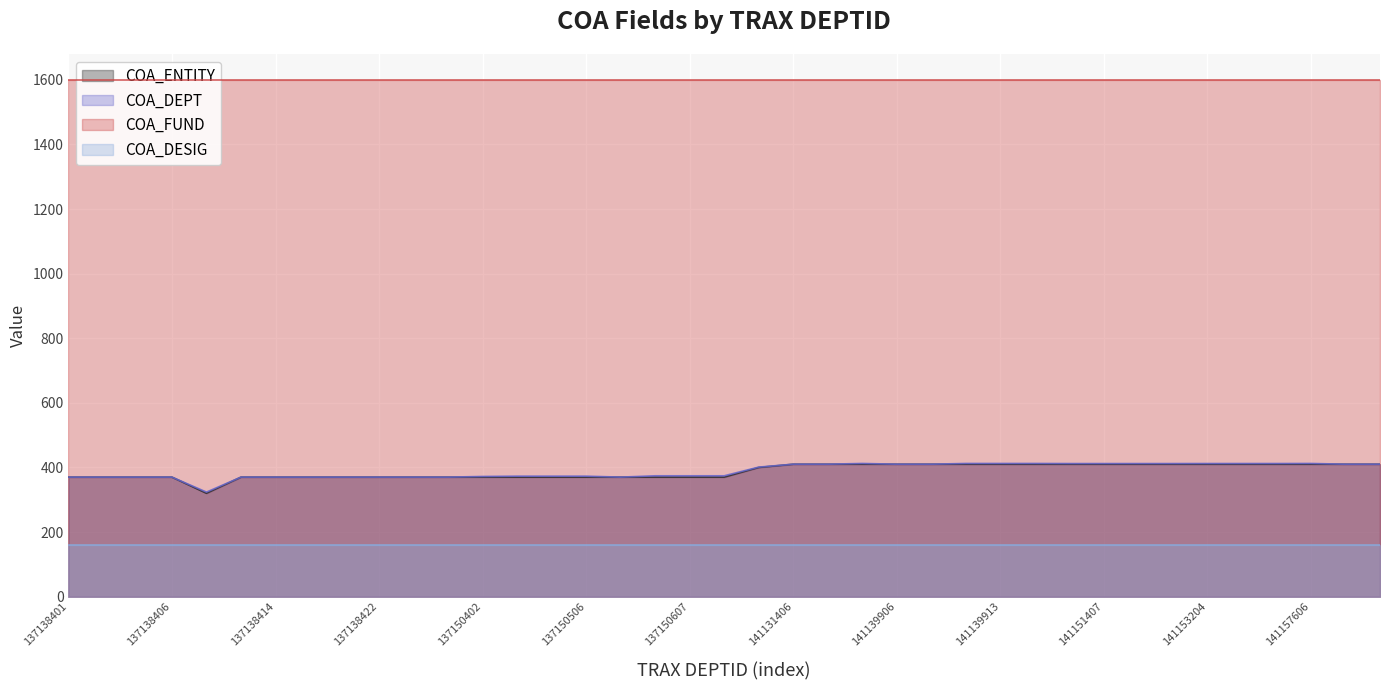

True or false: COA_DEPT has a value of 253.7 at 141157702.

False